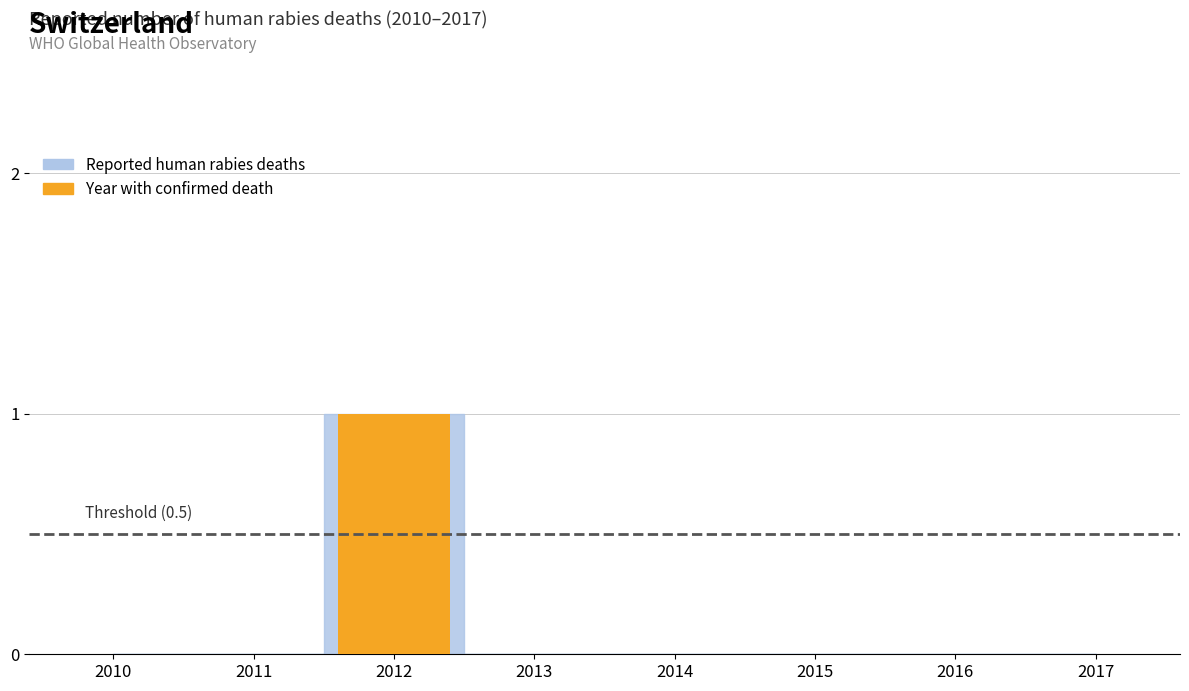

What is the greatest value displayed?

1